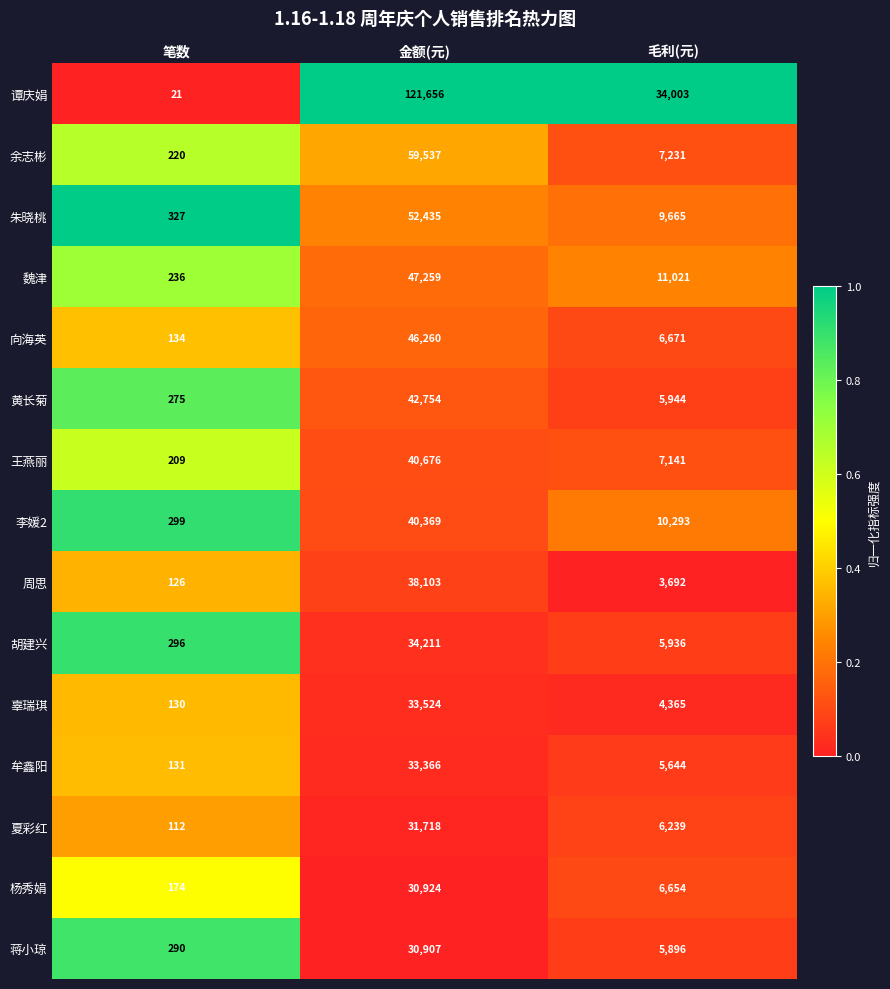

The 李媛2 series shows 70260 at 金额(元). True or false?

False